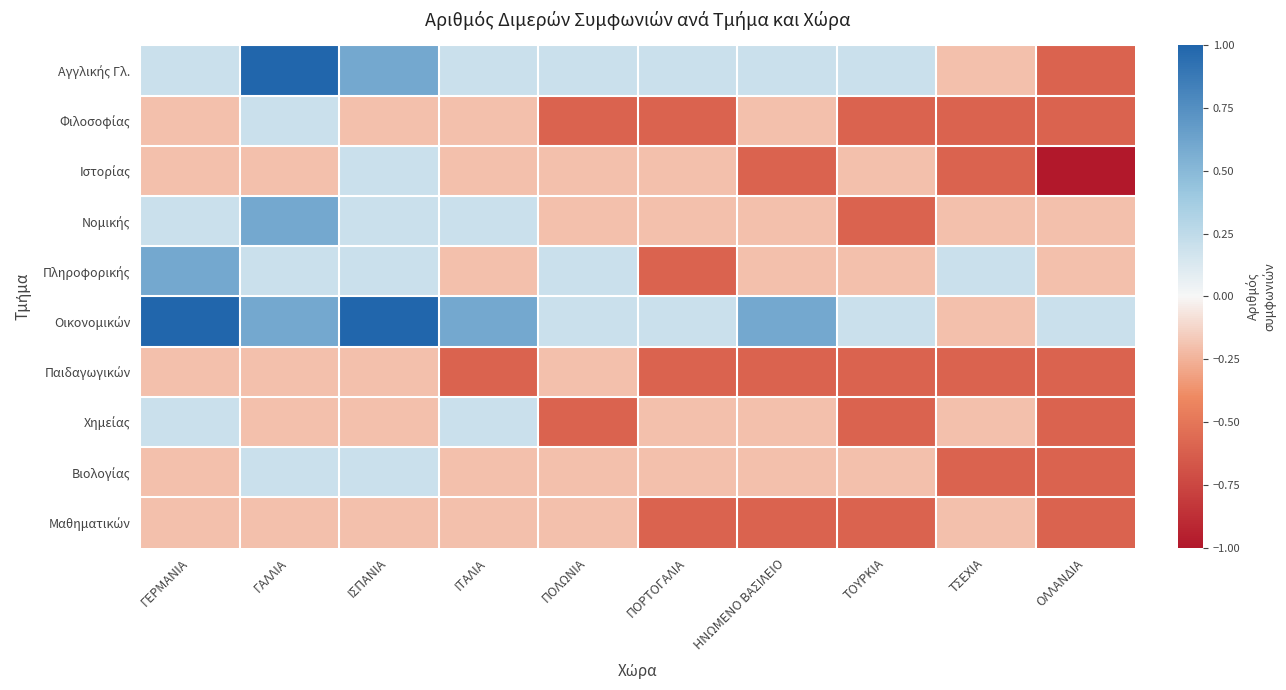

What is the total value across all series at ΗΝΩΜΕΝΟ ΒΑΣΙΛΕΙΟ?

-2.0